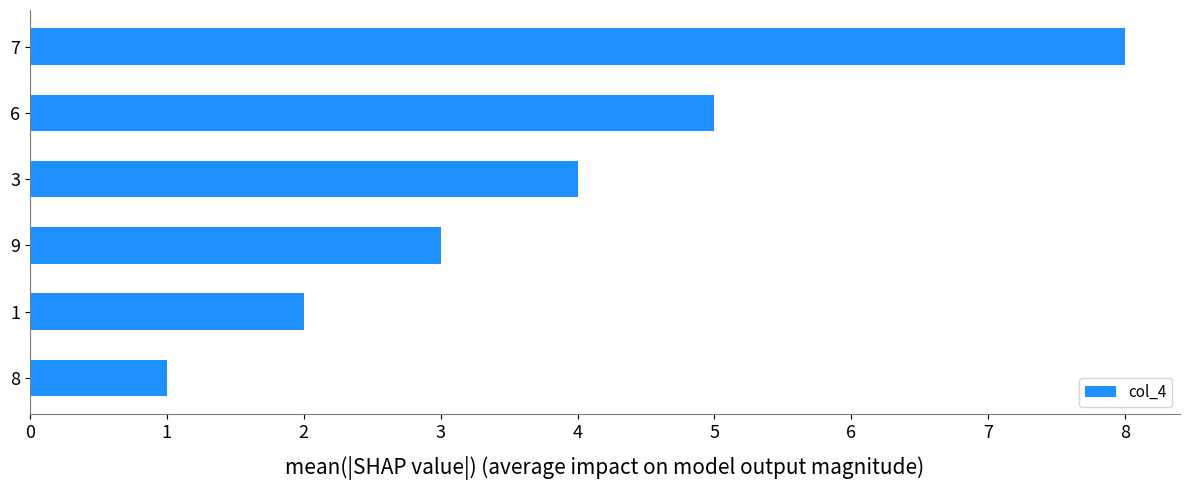

Where is the data nearest to the value 4?

3